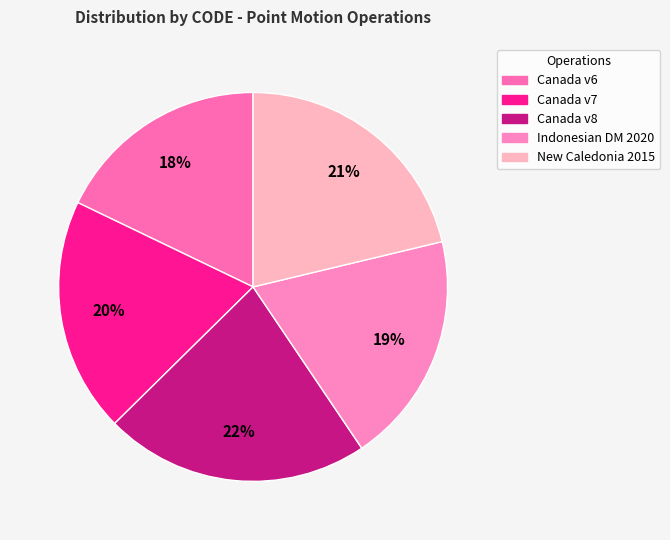

How many slices are in this pie chart?

5